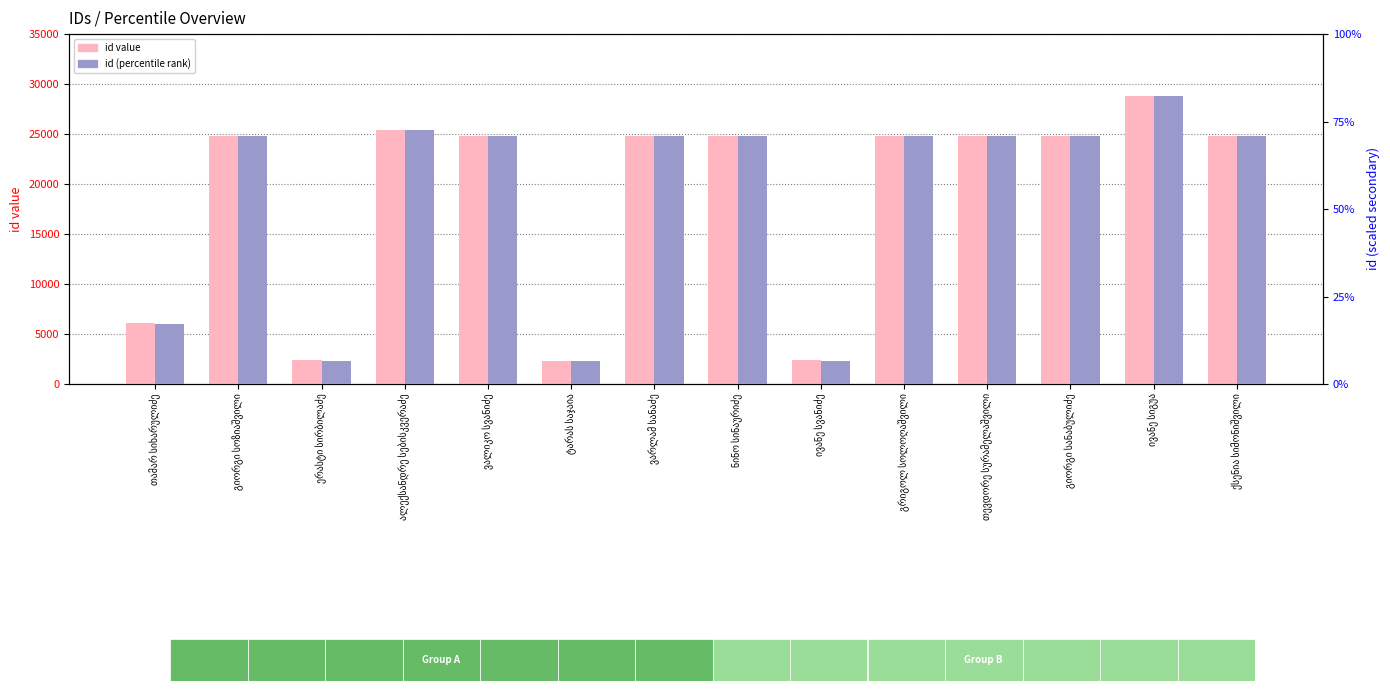

Where is id (percentile rank) nearest to the value 155?

გიორგი სოზიაშვილი